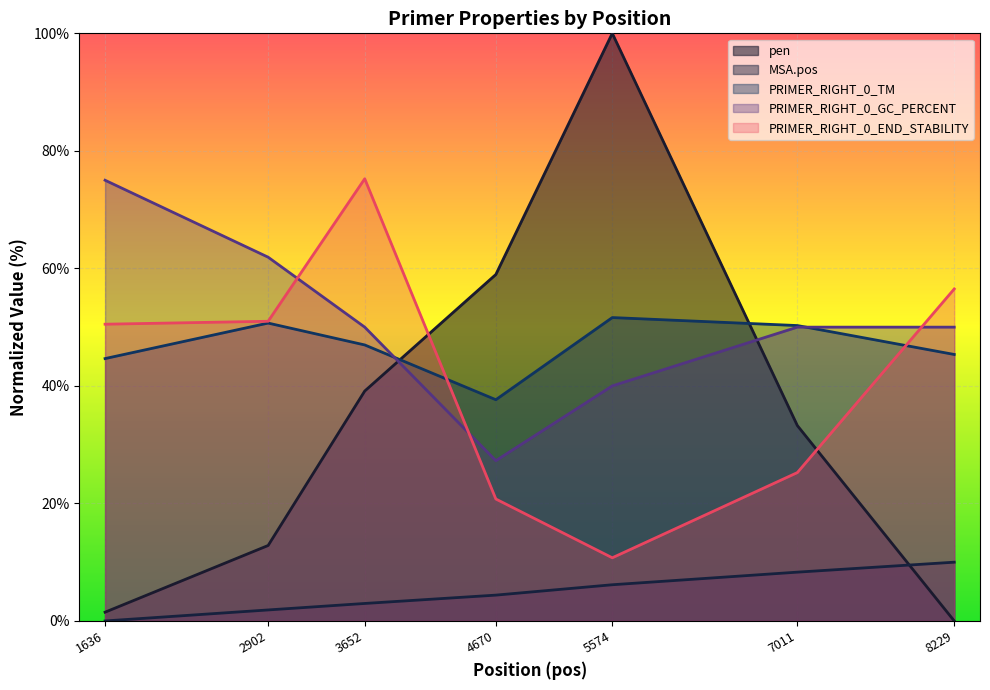

Where is PRIMER_RIGHT_0_TM nearest to the value 44?

1636